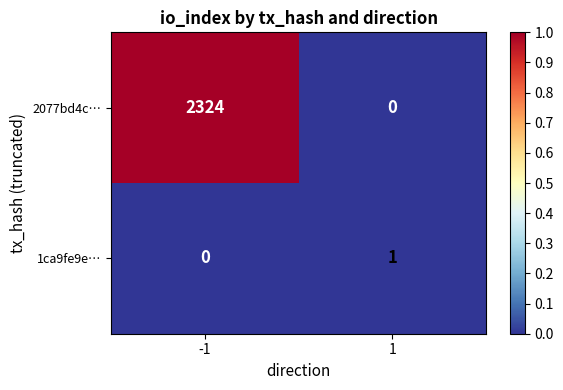

Reading left to right, extract all data points from this chart.

2077bd4c…: -1=2324	1=0
1ca9fe9e…: -1=0	1=1